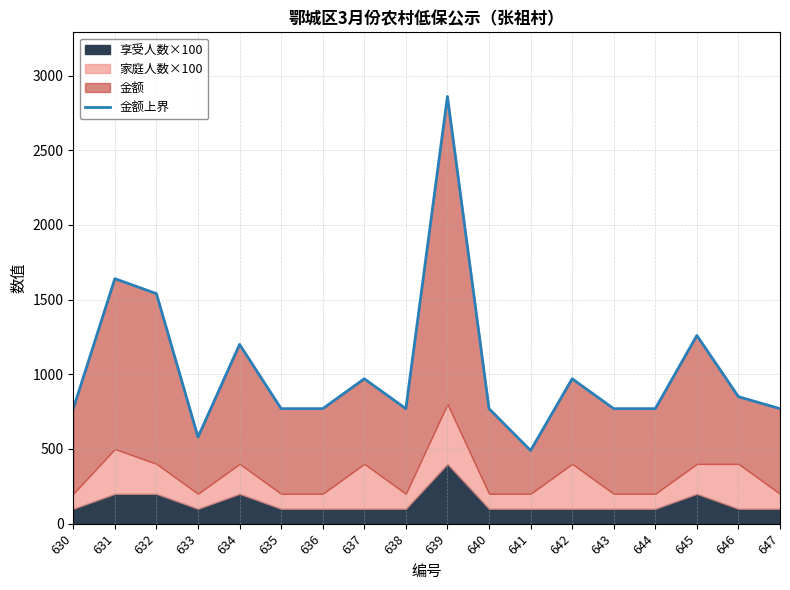

Reading right to left, transcribe all the data shown in this chart.

647=770	646=850	645=1260	644=770	643=770	642=970	641=490	640=770	639=2860	638=770	637=970	636=770	635=770	634=1200	633=580	632=1540	631=1640	630=770